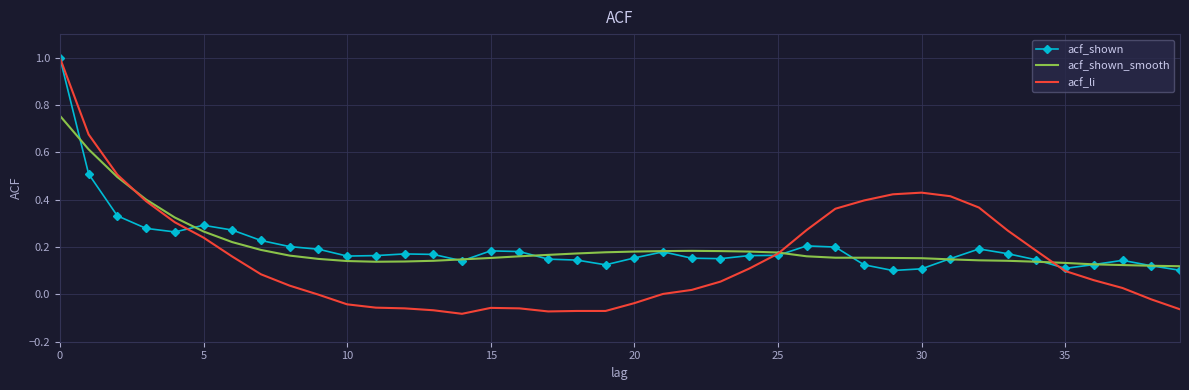

What is the highest value of the acf_li series?

1.0